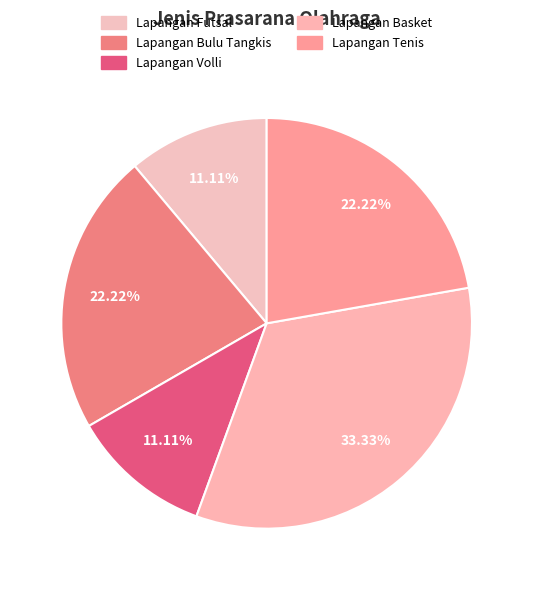

What is the total percentage of Lapangan Basket and Lapangan Tenis?

55.6%